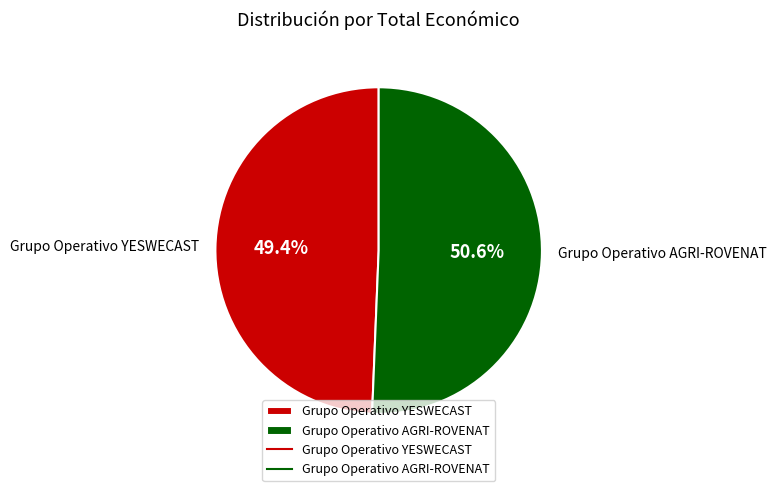

Count the number of slices in the pie.

2